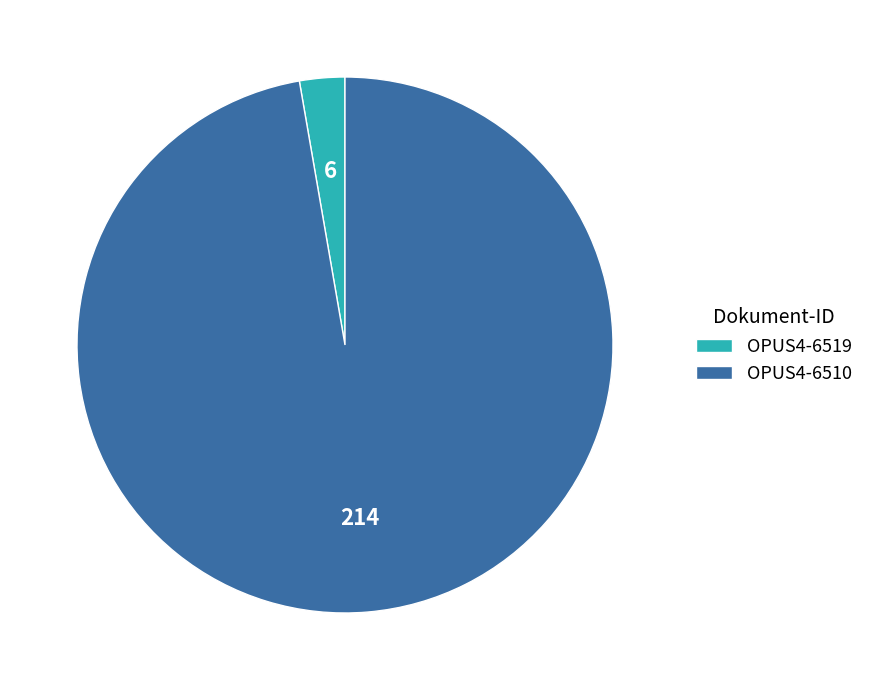

Between OPUS4-6519 and OPUS4-6510, which is larger?

OPUS4-6510